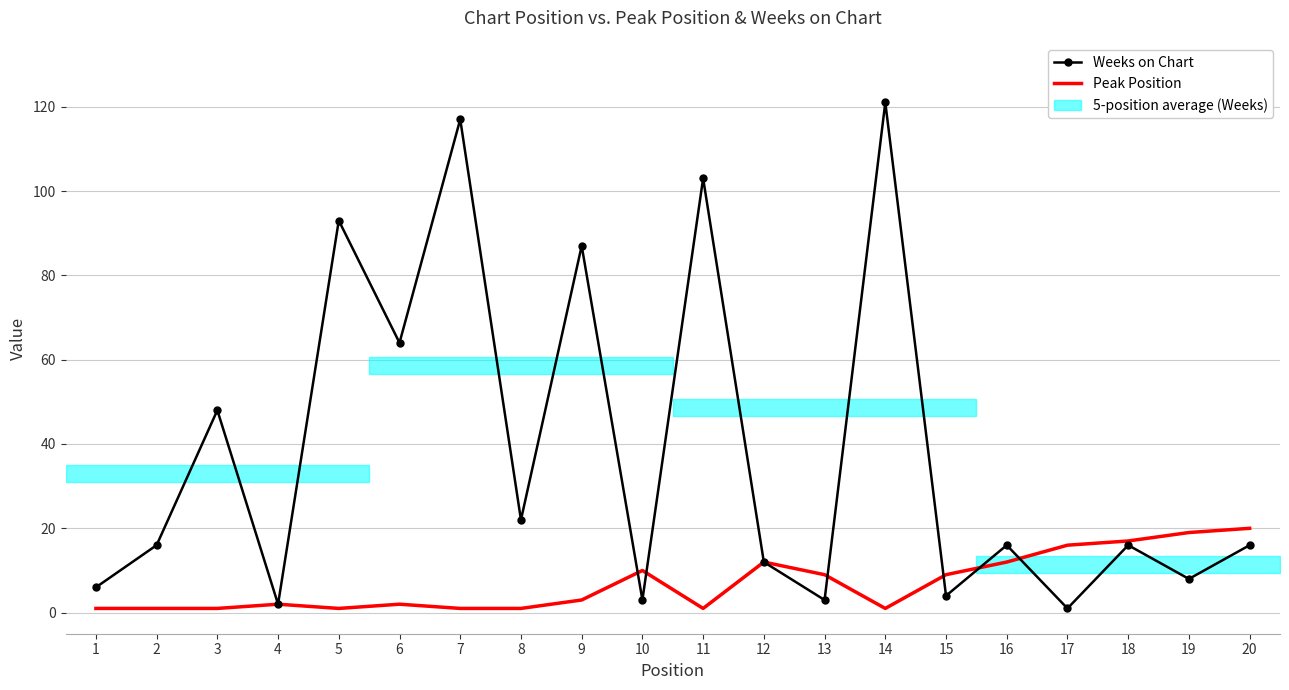

Which series has the largest range (max minus min)?

Weeks on Chart